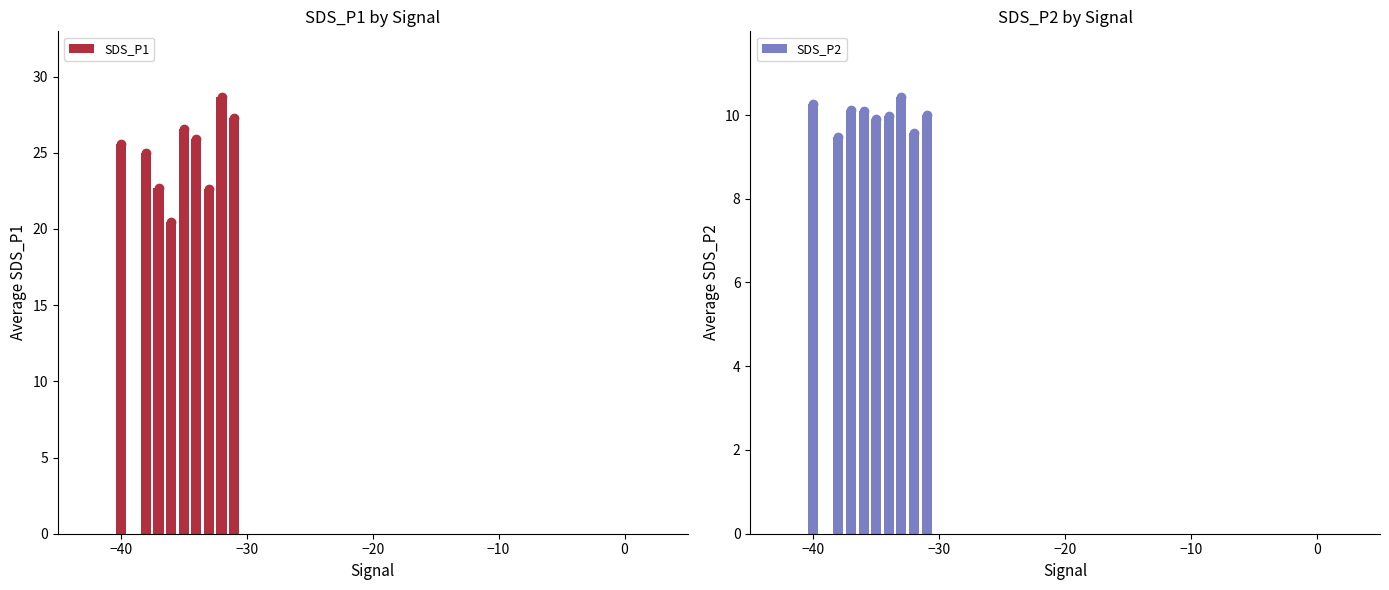

Rank the series by their maximum value, from lowest to highest.

SDS_P2, SDS_P1